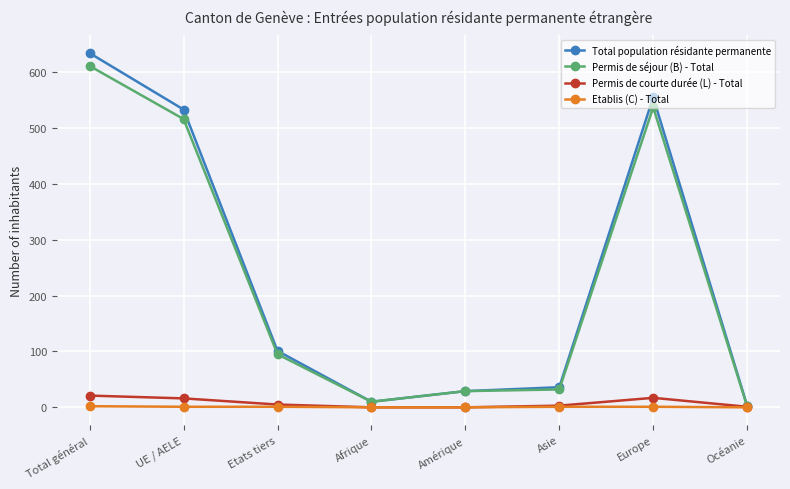

How many Etablis (C) - Total values are between 0 and 1?

7